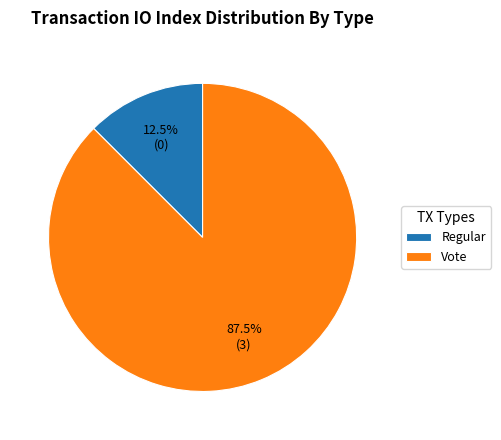

Do Vote and Regular together represent more than half of the pie?

Yes